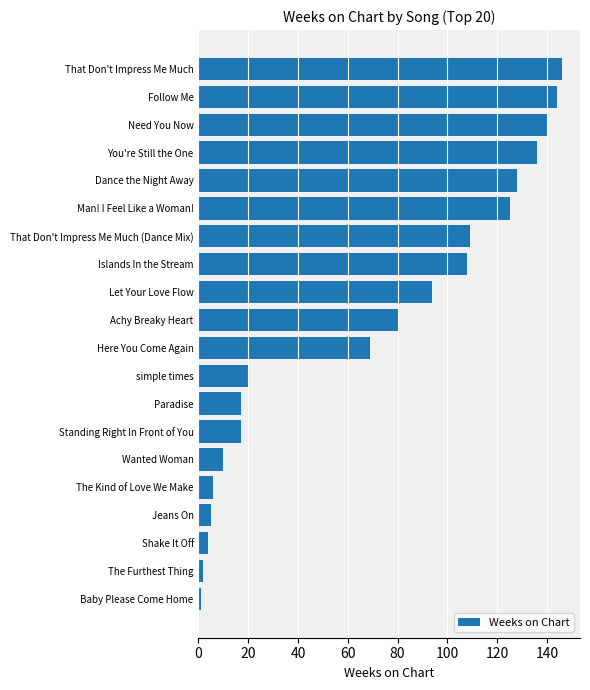

What value does the data have at The Kind of Love We Make?

6